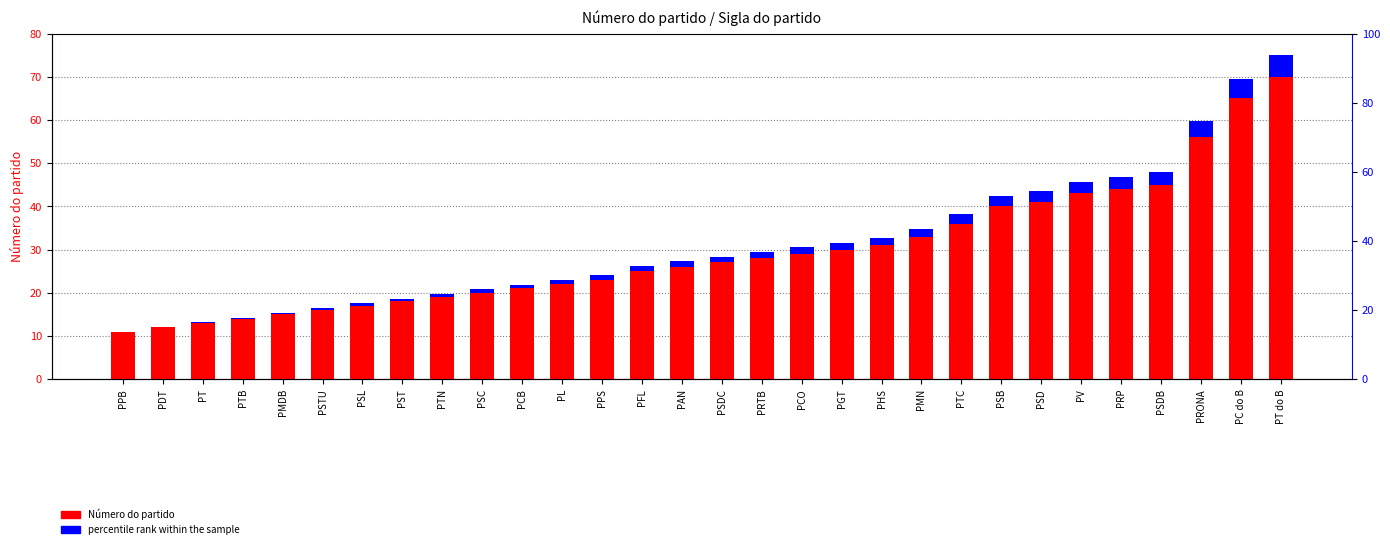

List the labels in order of Número do partido value, largest first.

PT do B, PC do B, PRONA, PSDB, PRP, PV, PSD, PSB, PTC, PMN, PHS, PGT, PCO, PRTB, PSDC, PAN, PFL, PPS, PL, PCB, PSC, PTN, PST, PSL, PSTU, PMDB, PTB, PT, PDT, PPB